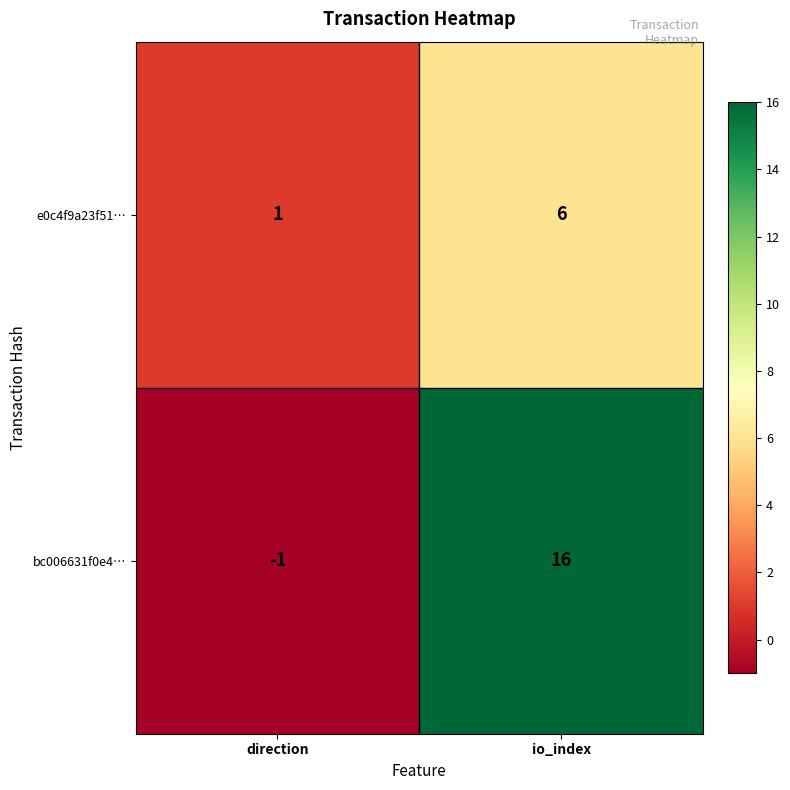

What is the total value across all series at io_index?

22